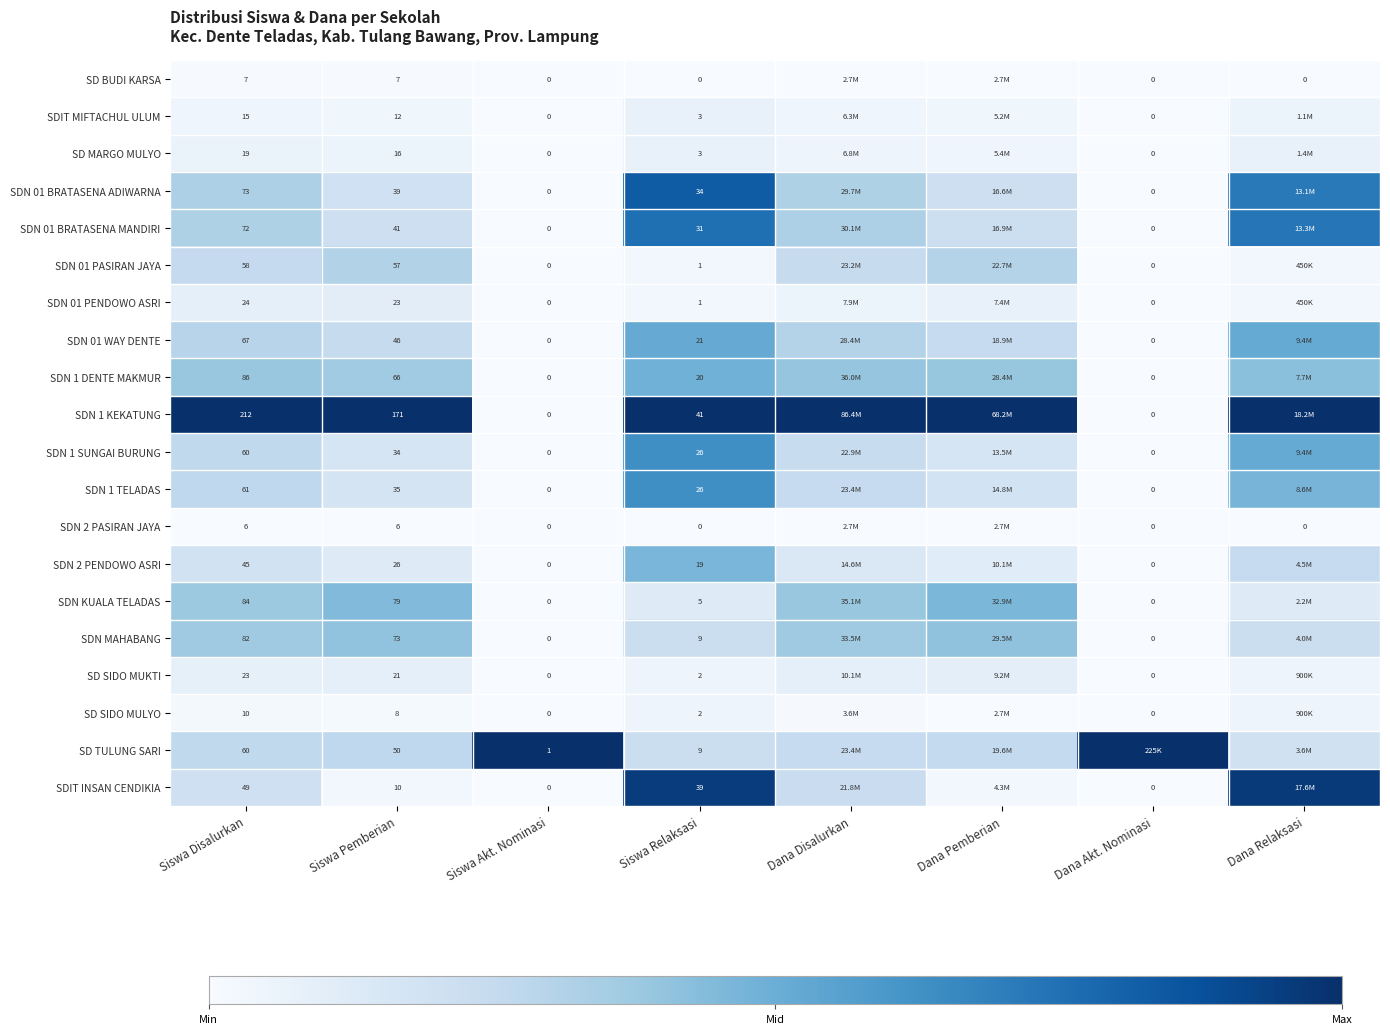

Is the value of SDN 01 PENDOWO ASRI at Siswa Disalurkan greater than the value of SDN 2 PASIRAN JAYA at Dana Relaksasi?

Yes